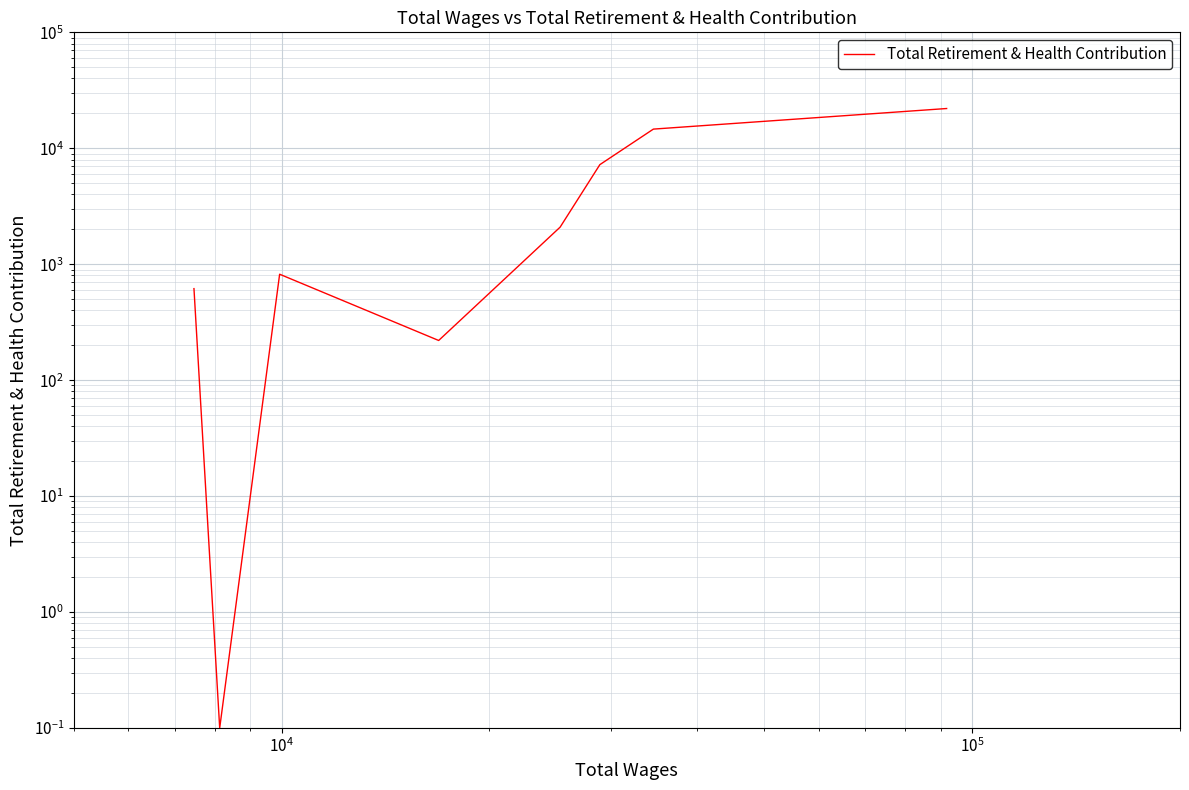

What is the greatest value displayed?

22028.0